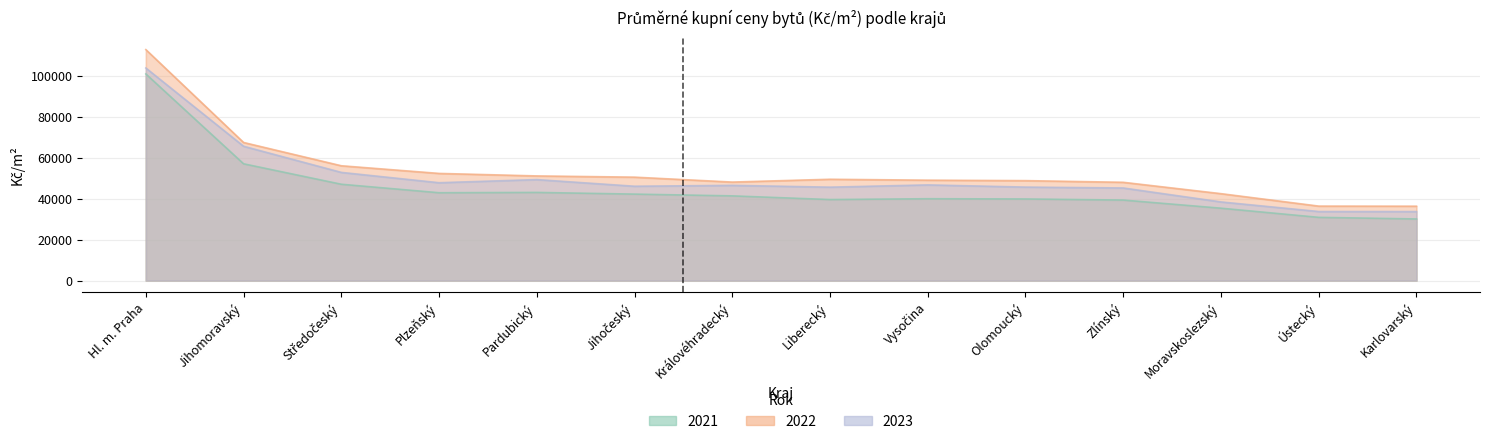

How many distinct data groups are displayed?

3